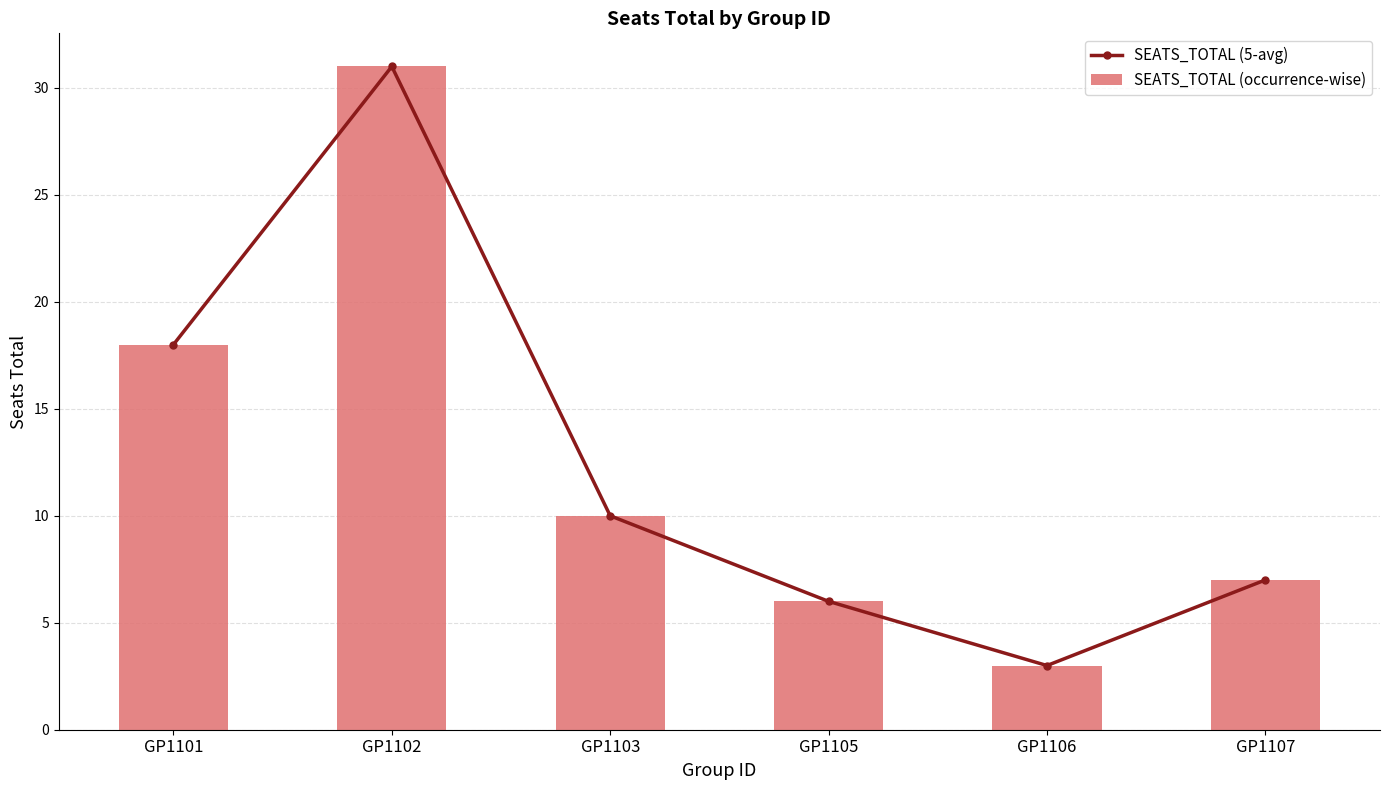

What is the value of the SEATS_TOTAL (5-avg) bar at the 3rd from the left?

10